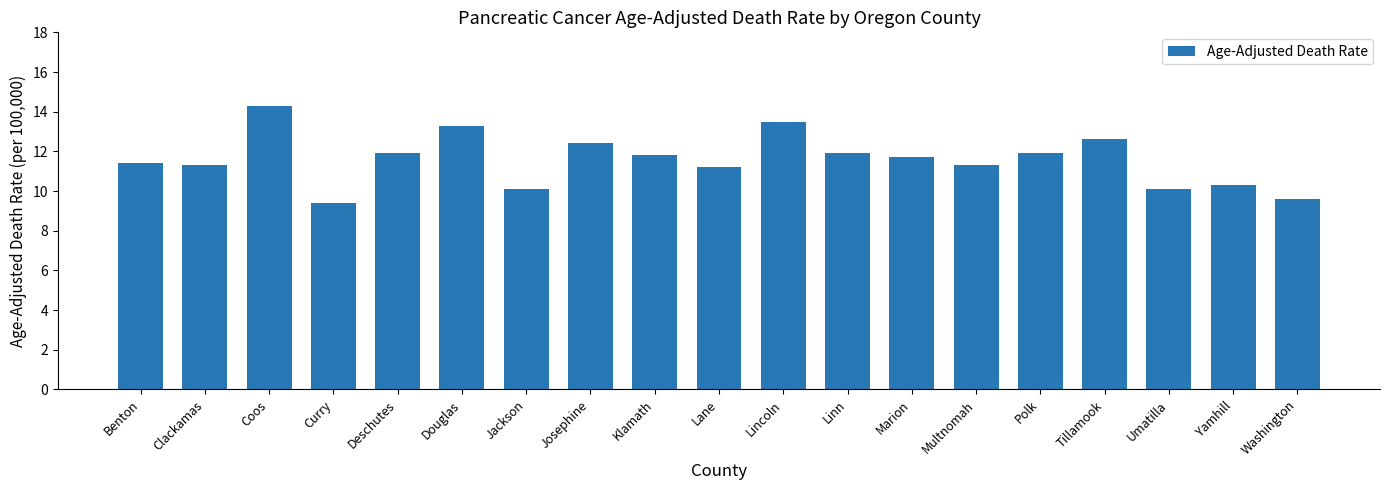

What is the change in value from Coos to Lane?

-3.1